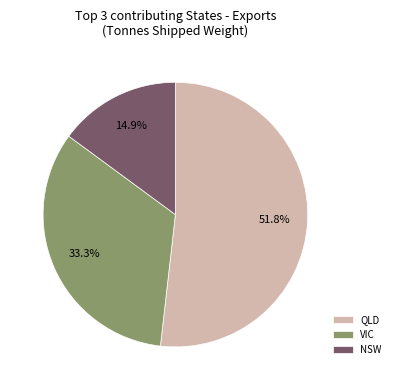

To the nearest percent, what is the difference between the largest and smallest slice percentages?

37%